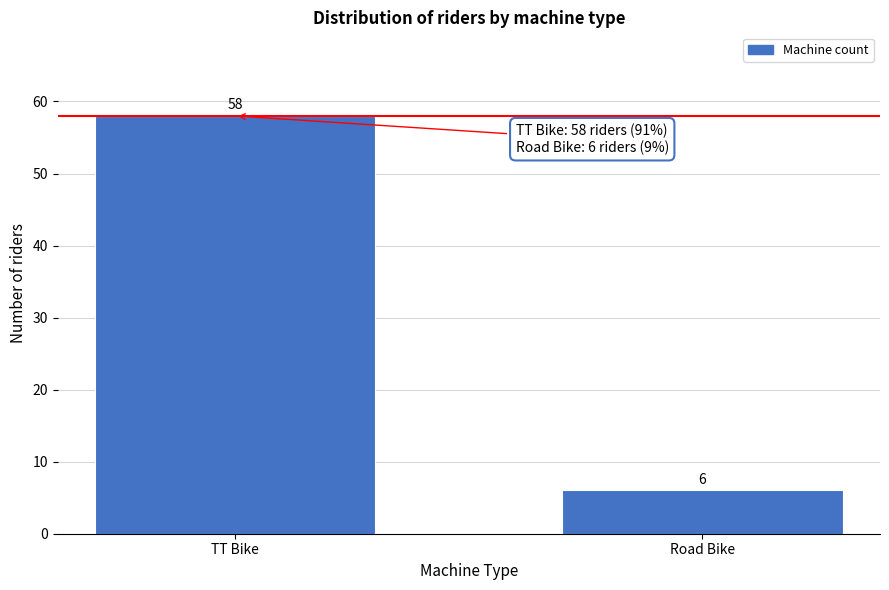

Reading left to right, extract all data points from this chart.

TT Bike=58	Road Bike=6